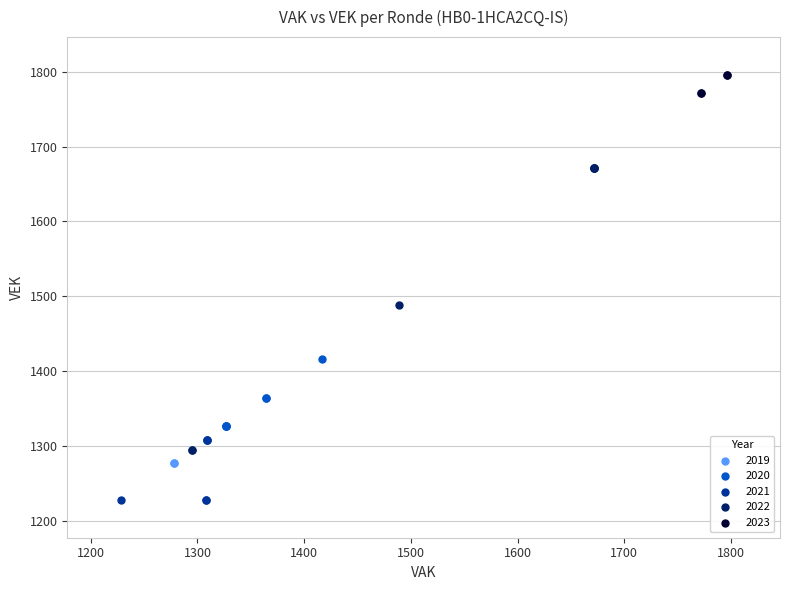

Which series reaches the maximum Y coordinate?

2023